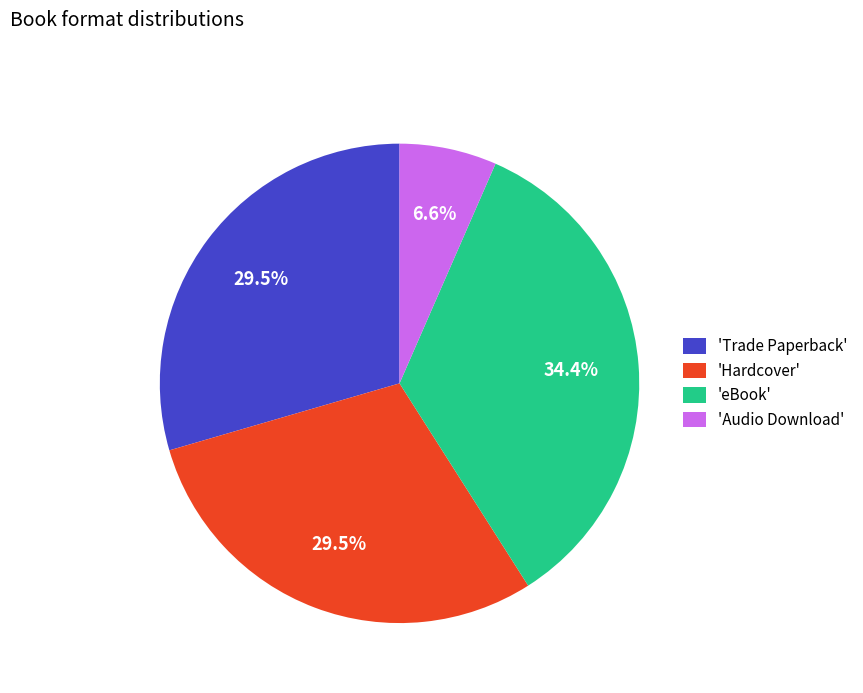

What is the smallest slice in the pie chart?

'Audio Download'